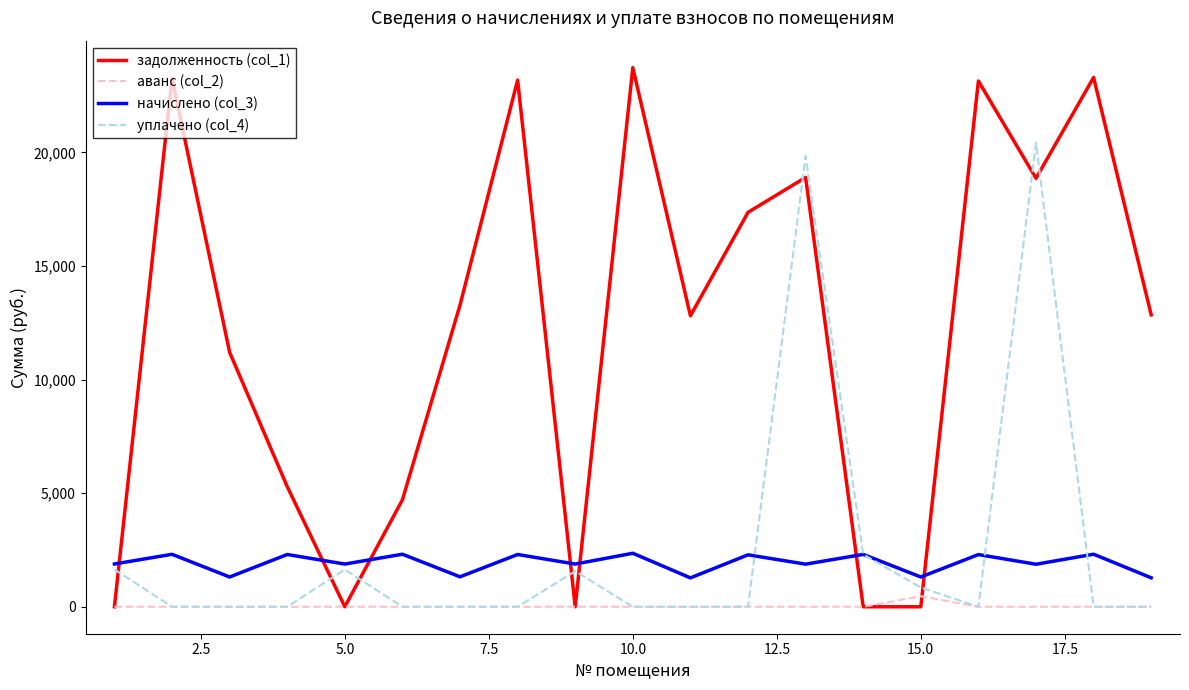

Which series has the largest total across all categories?

задолженность (col_1)